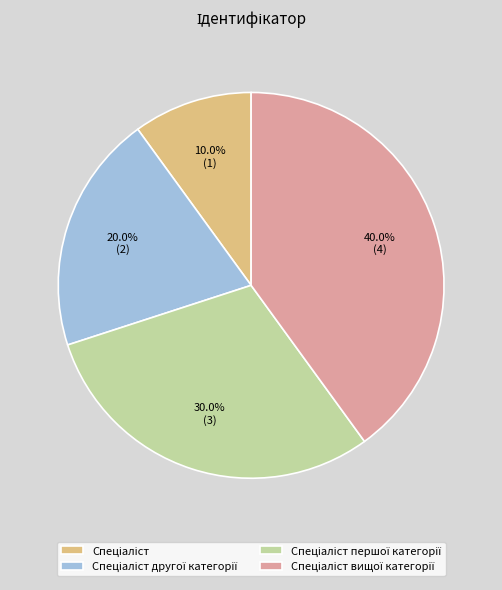

Is there a majority slice in this chart?

No